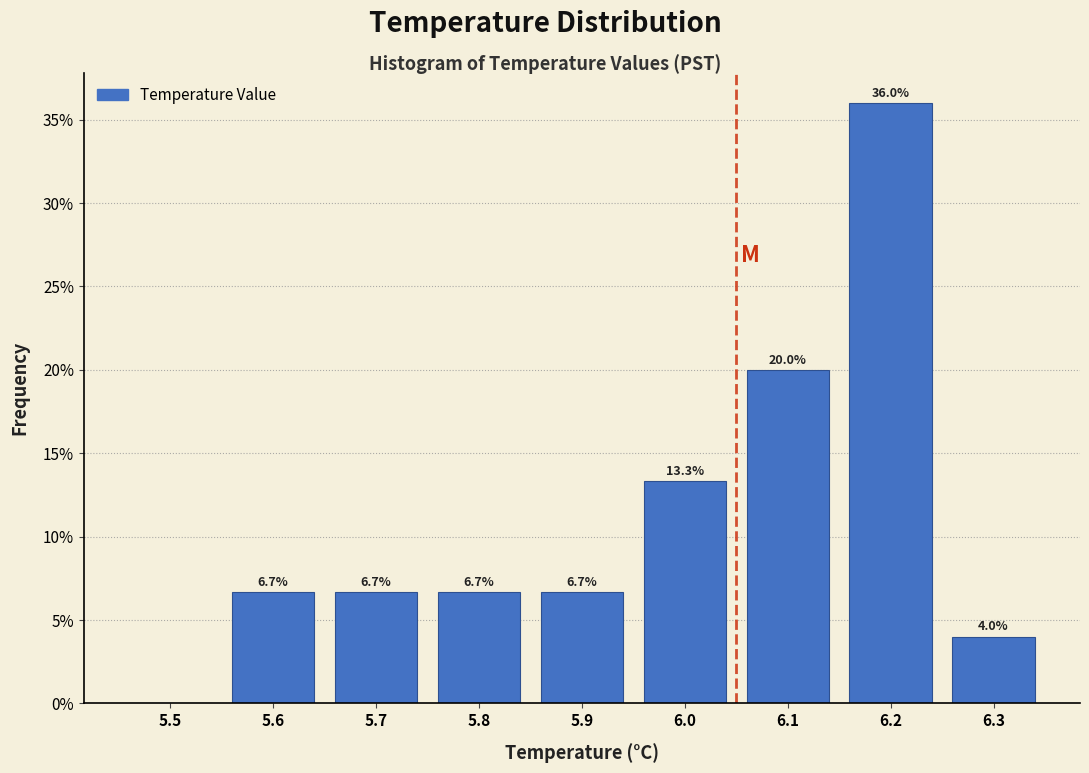

Reading left to right, list all the values displayed in this chart.

5.5=0.0	5.6=6.7	5.7=6.7	5.8=6.7	5.9=6.7	6.0=13.3	6.1=20.0	6.2=36.0	6.3=4.0